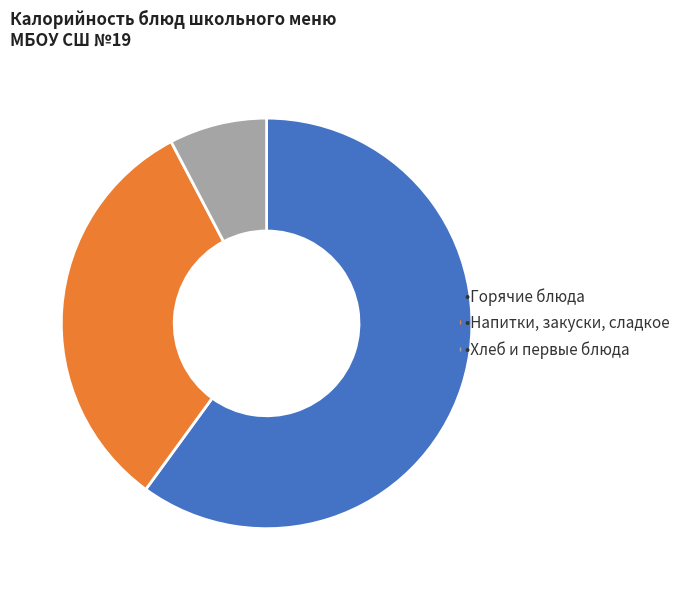

Is there a majority slice in this chart?

Yes